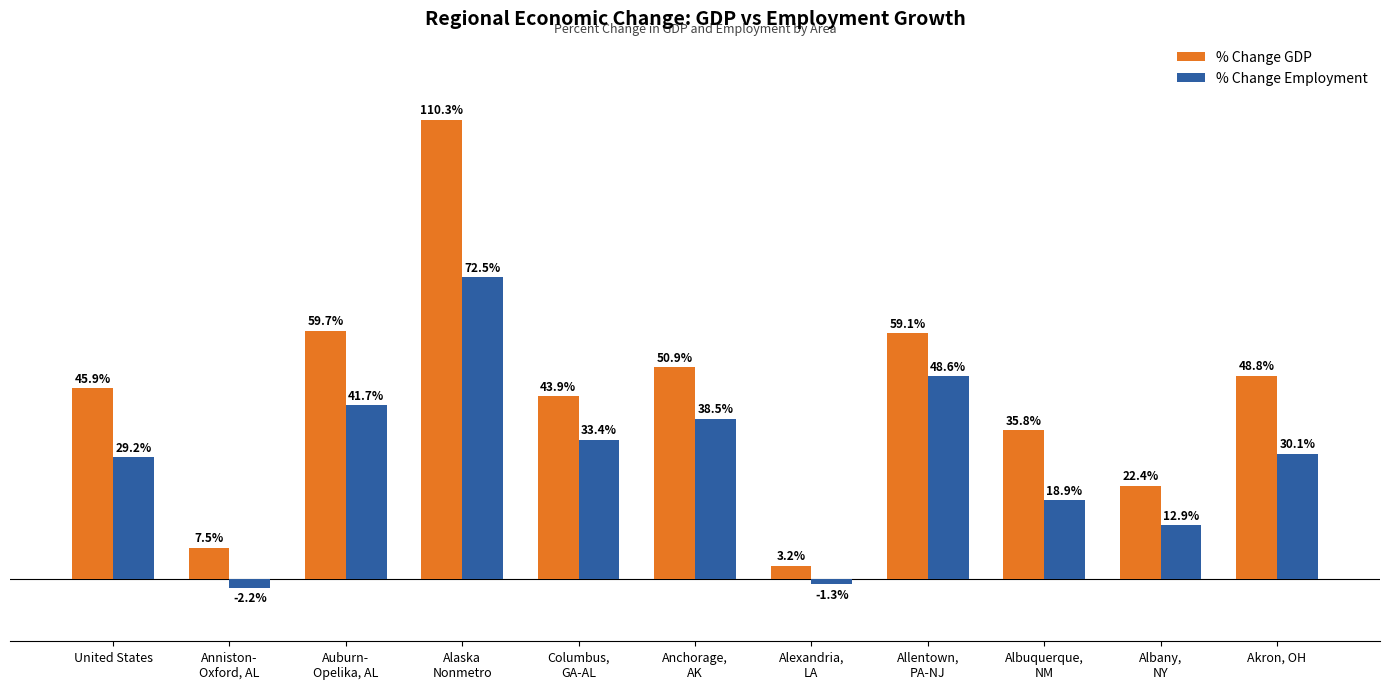

List the series in order of their overall mean, highest first.

% Change GDP, % Change Employment